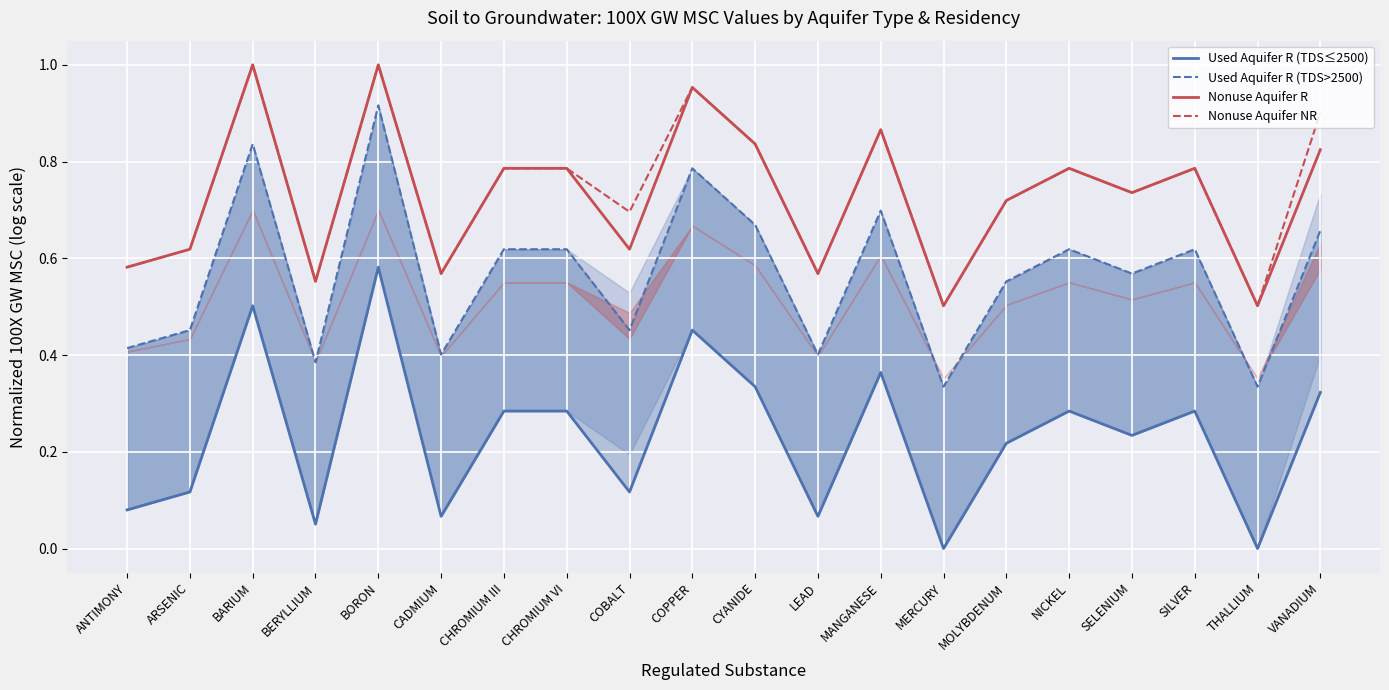

What is the total value across all series at THALLIUM?

1.3